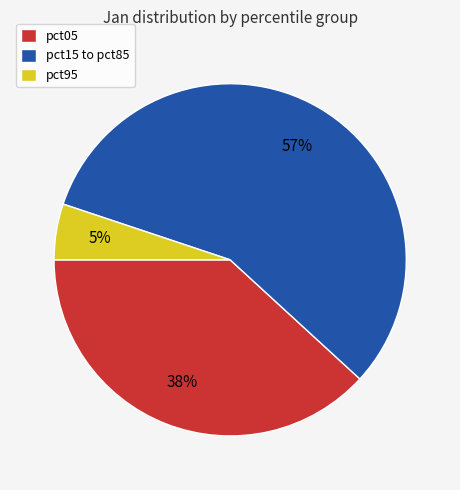

Rank the categories by value from lowest to highest.

pct95, pct05, pct15 to pct85